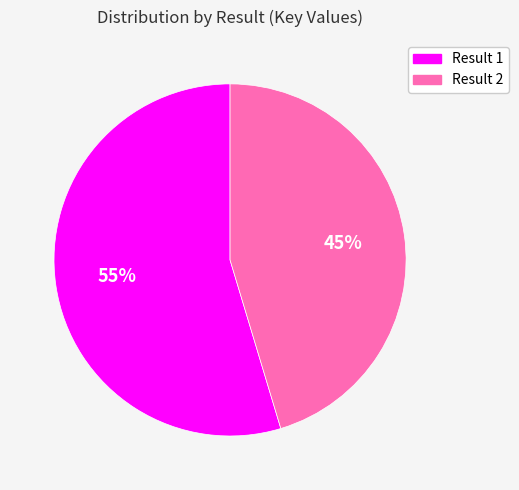

Is there any slice that represents more than half of the pie?

Yes